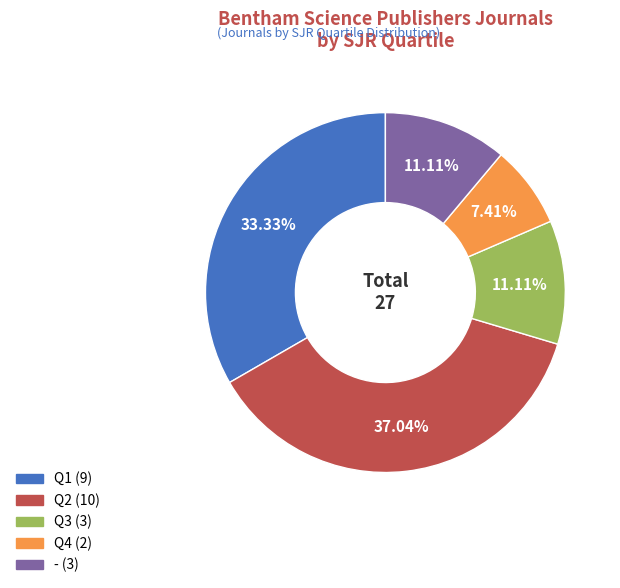

True or false: Q3 accounts for 11% of the total.

True